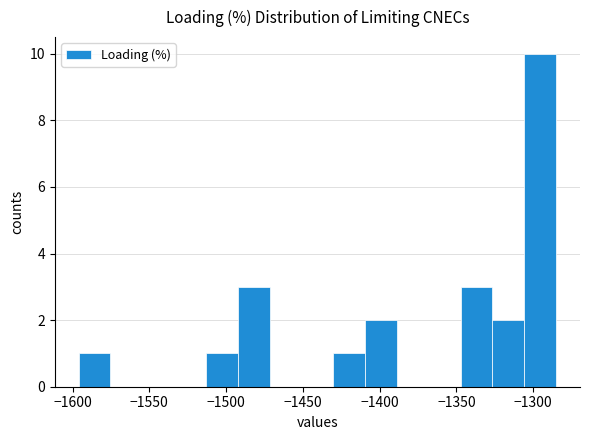

Reading left to right, transcribe this chart: for each bar, give the range it covers on the x-axis and its height. Neither the bar edges nor the heights are printed on the chart, so give them approximately, as read against the axes.

-1595 to -1575: 1
-1575 to -1555: 0
-1555 to -1535: 0
-1535 to -1515: 0
-1515 to -1490: 1
-1490 to -1470: 3
-1470 to -1450: 0
-1450 to -1430: 0
-1430 to -1410: 1
-1410 to -1390: 2
-1390 to -1370: 0
-1370 to -1345: 0
-1345 to -1325: 3
-1325 to -1305: 2
-1305 to -1285: 10